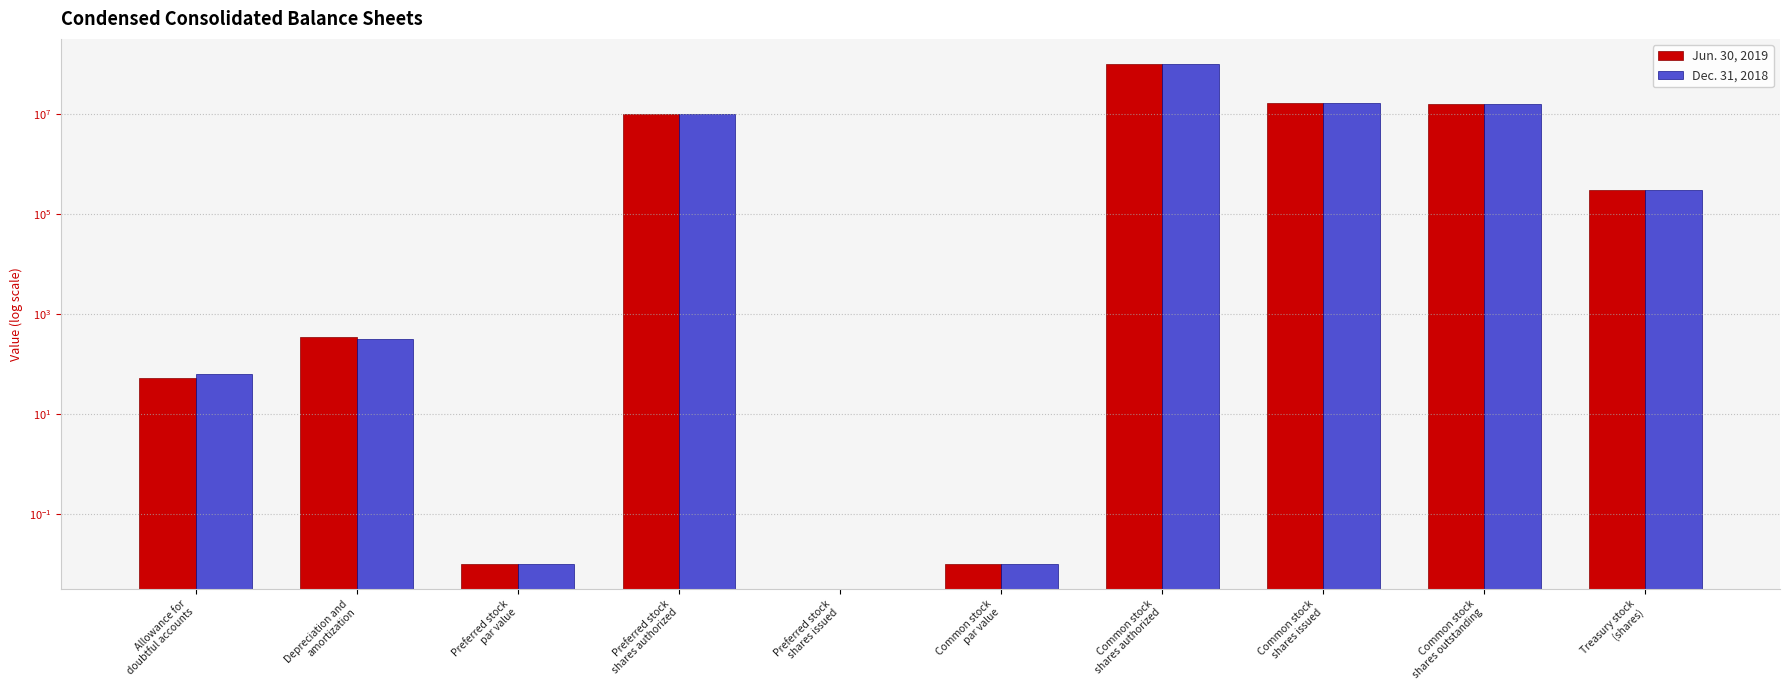

Is it true that Jun. 30, 2019 equals 10000000.0 at Preferred stock
shares authorized?

True